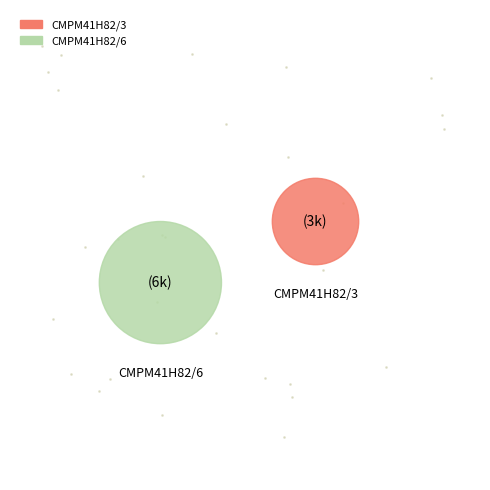

What portion of the pie excludes CMPM41H82/6?

33.3%